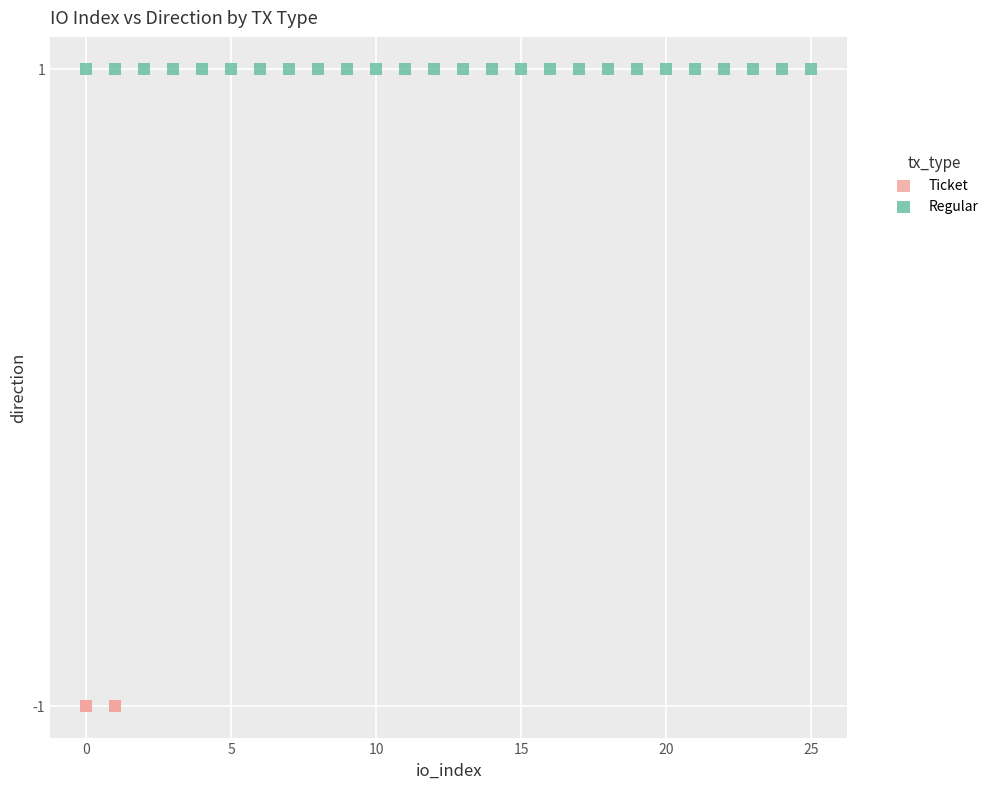

Which series reaches the minimum Y coordinate?

Ticket